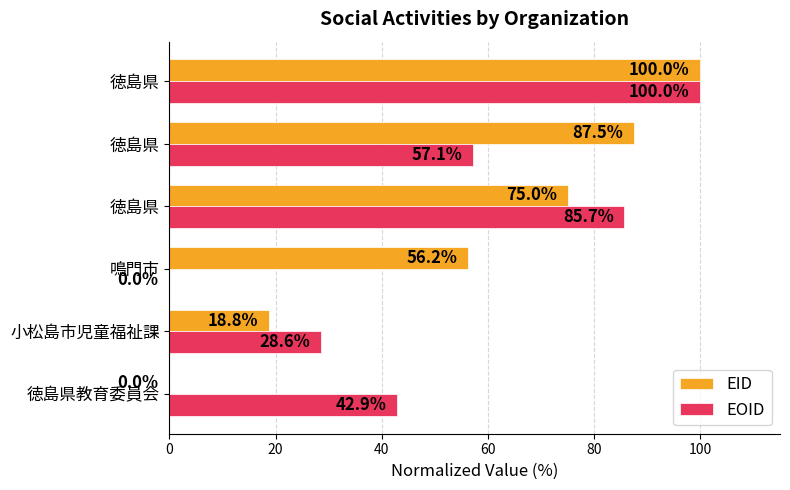

Count the number of data series in this chart.

2